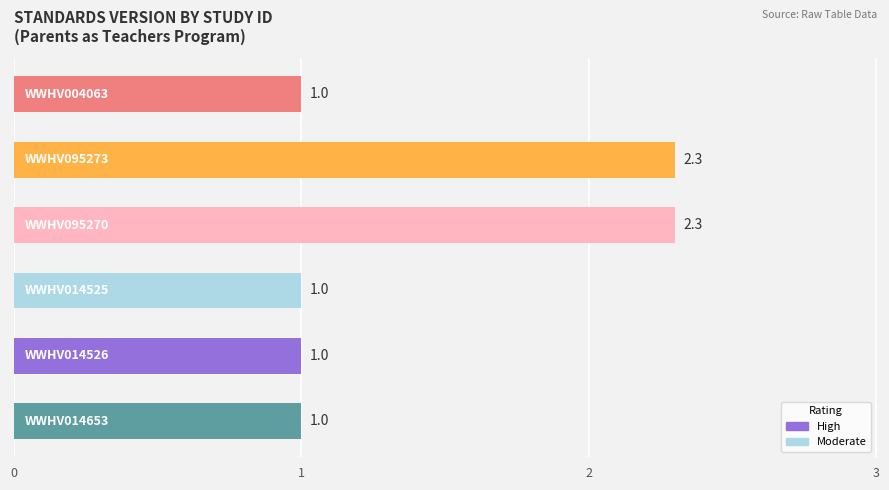

What is the maximum value shown in the chart?

2.3